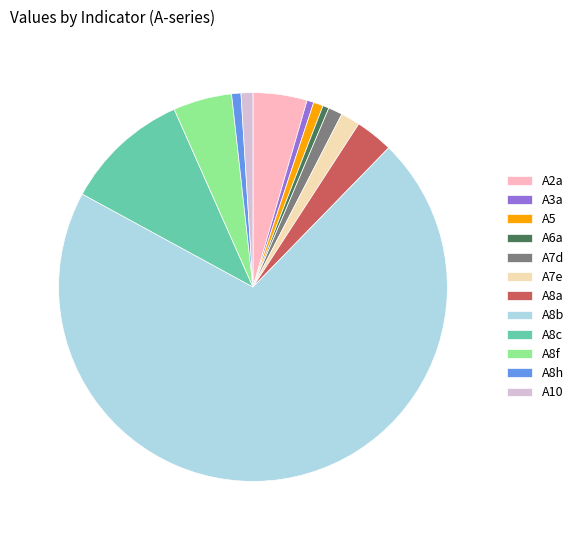

Which has a higher value, A8b or A5?

A8b